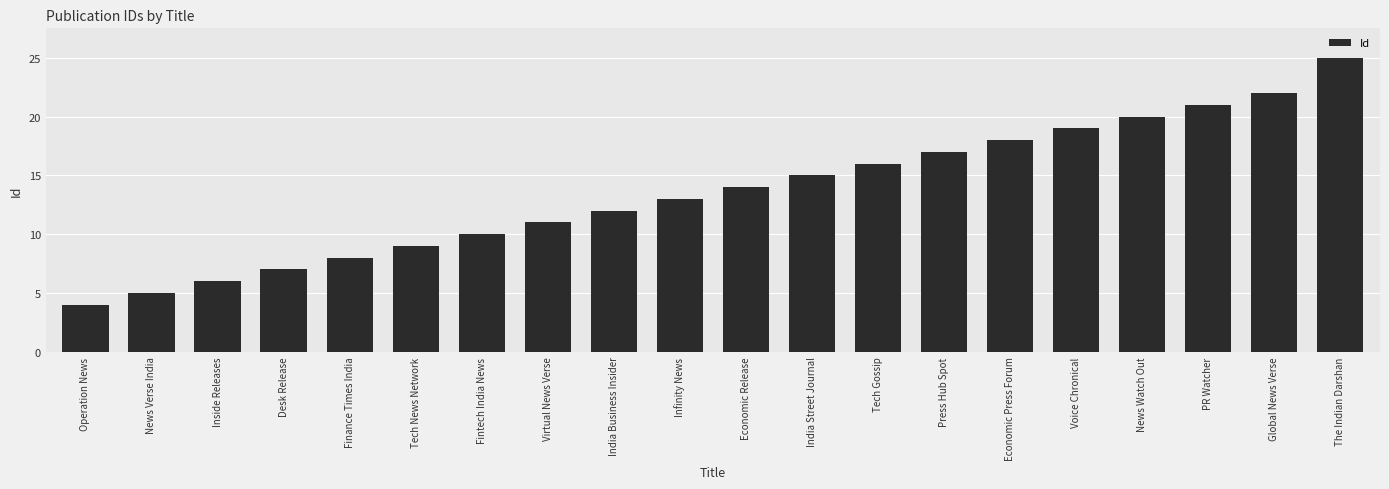

How many data points does each series have?

20